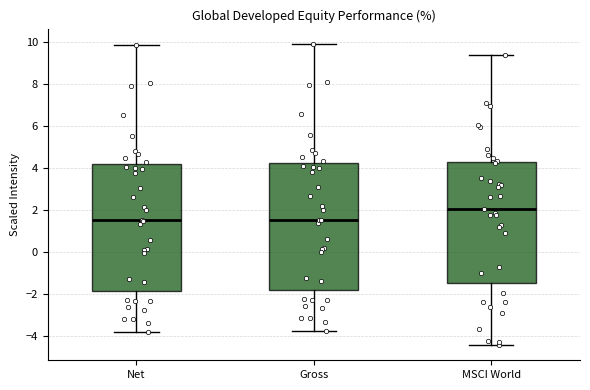

Reading left to right, read every box against the y-axis: the position of its median line, the range the box covers, and the ends of its whiskers. The values are not printed on the chart, so give them approximately, as read against the axis.

Net: median 1.4, box -1.8 to 4.2, whiskers -3.8 to 9.8
Gross: median 1.6, box -1.8 to 4.2, whiskers -3.8 to 10.0
MSCI World: median 2.0, box -1.4 to 4.2, whiskers -4.4 to 9.4